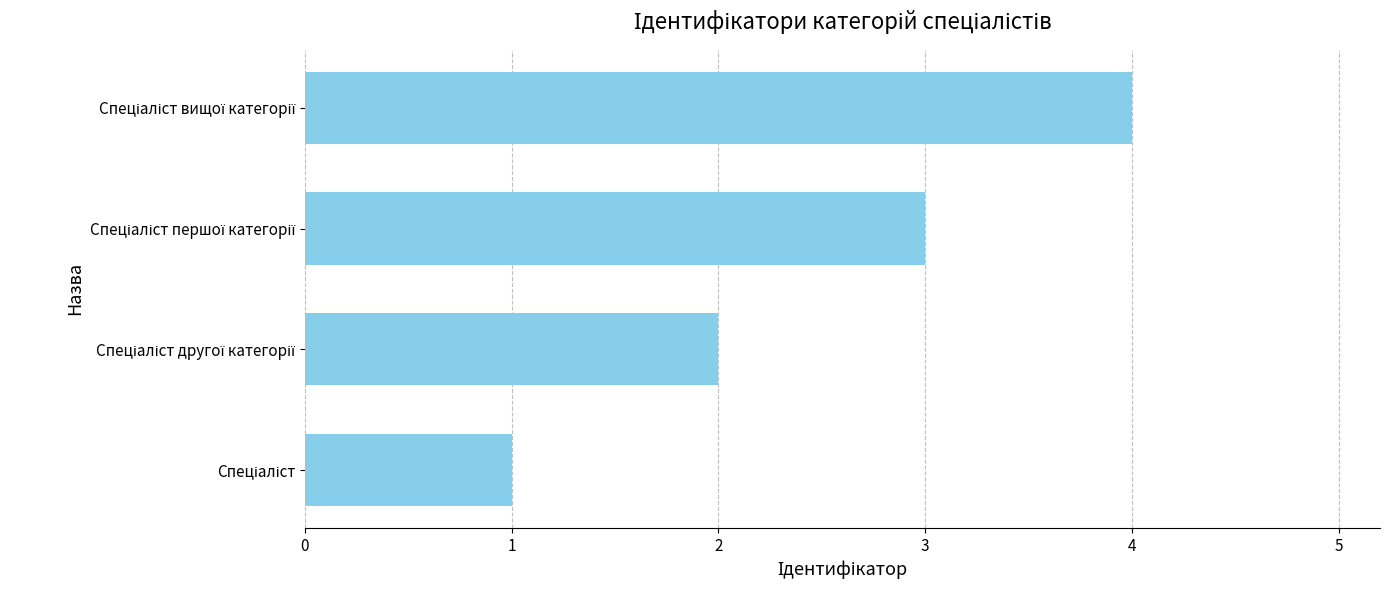

What is the greatest value displayed?

4